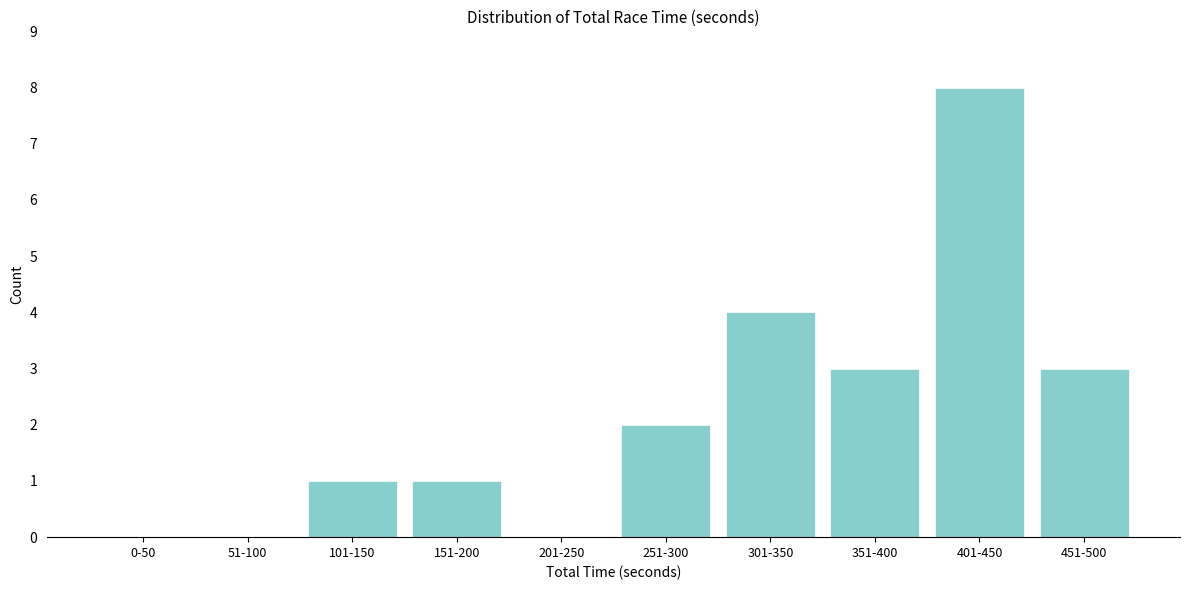

Reading left to right, transcribe all the data shown in this chart.

0-50=0	51-100=0	101-150=1	151-200=1	201-250=0	251-300=2	301-350=4	351-400=3	401-450=8	451-500=3